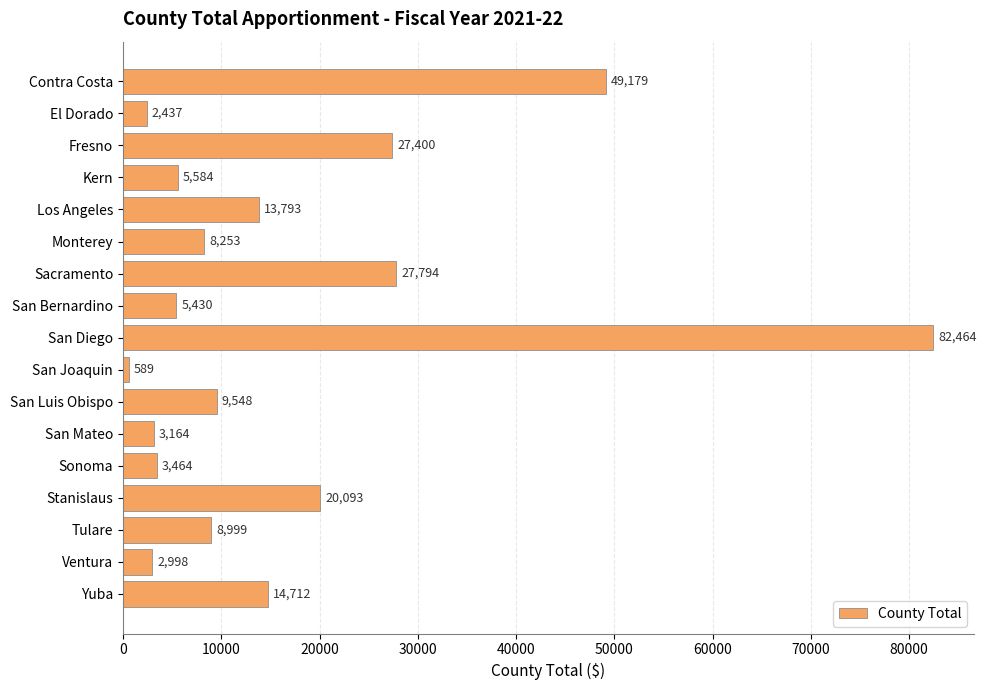

Which has a higher value, San Diego or Yuba?

San Diego